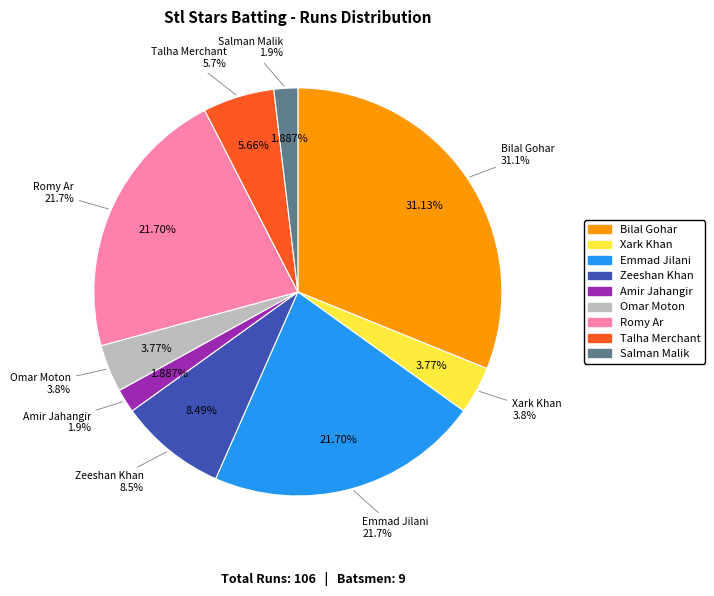

To the nearest percent, what is the combined percentage of Amir Jahangir and Emmad Jilani?

24%